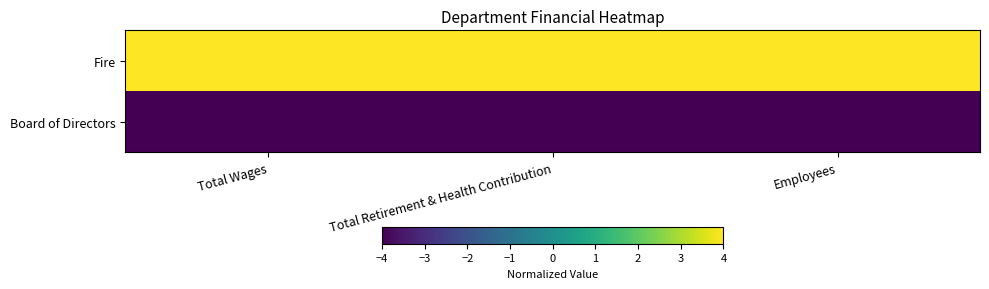

At how many categories does at least one series exceed -1?

3